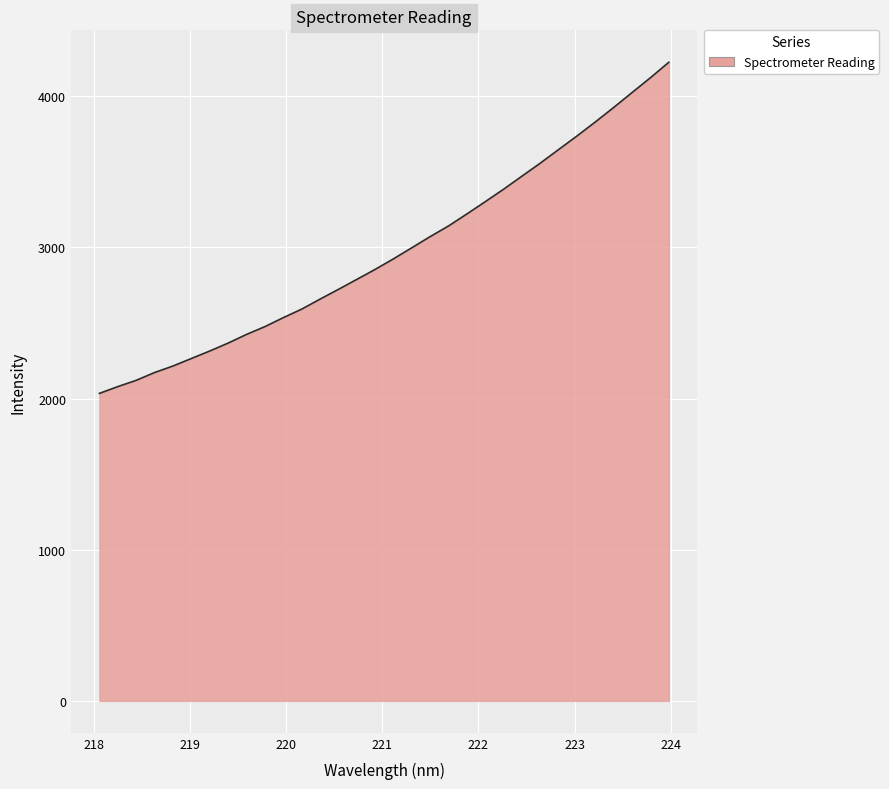

What is the maximum value shown in the chart?

4225.3